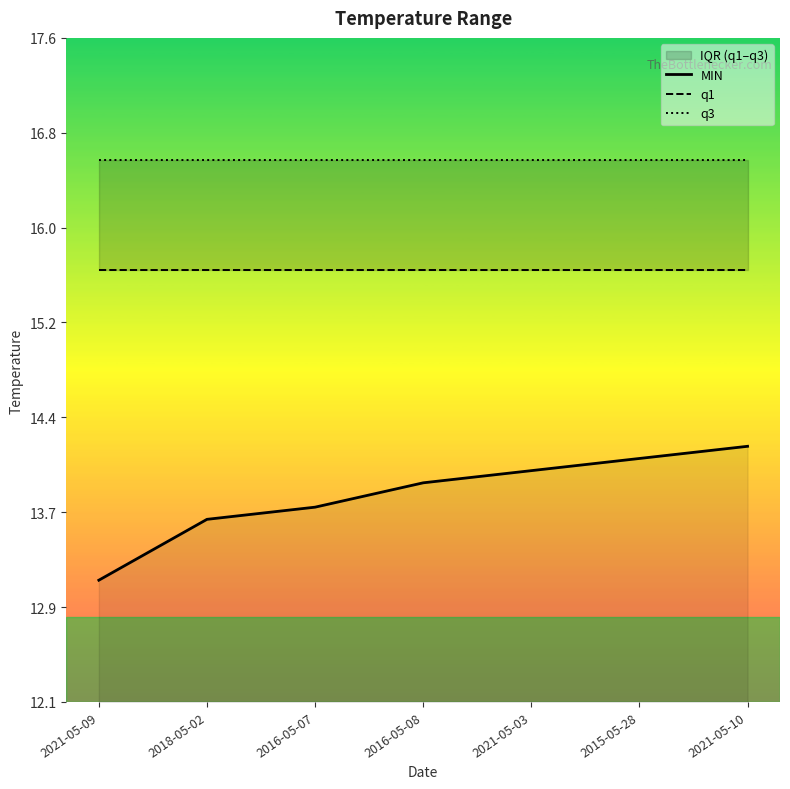

Reading left to right, transcribe all the data shown in this chart.

MIN: 13.1	13.6	13.7	13.9	14.0	14.1	14.2
q1: 15.6	15.6	15.6	15.6	15.6	15.6	15.6
q3: 16.6	16.6	16.6	16.6	16.6	16.6	16.6